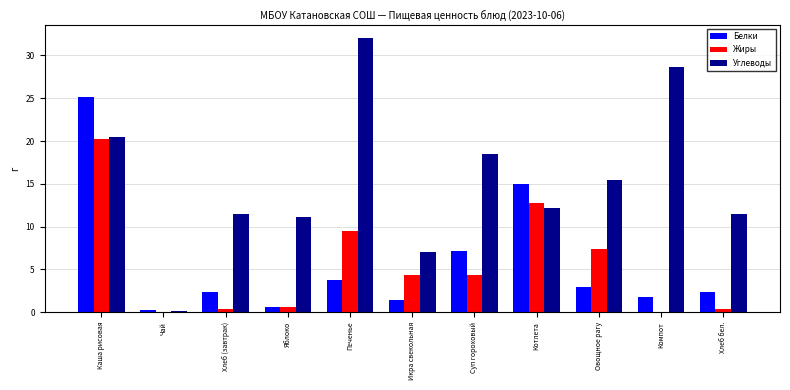

What is the spread (max minus min) of values at Хлеб бел.?

11.2